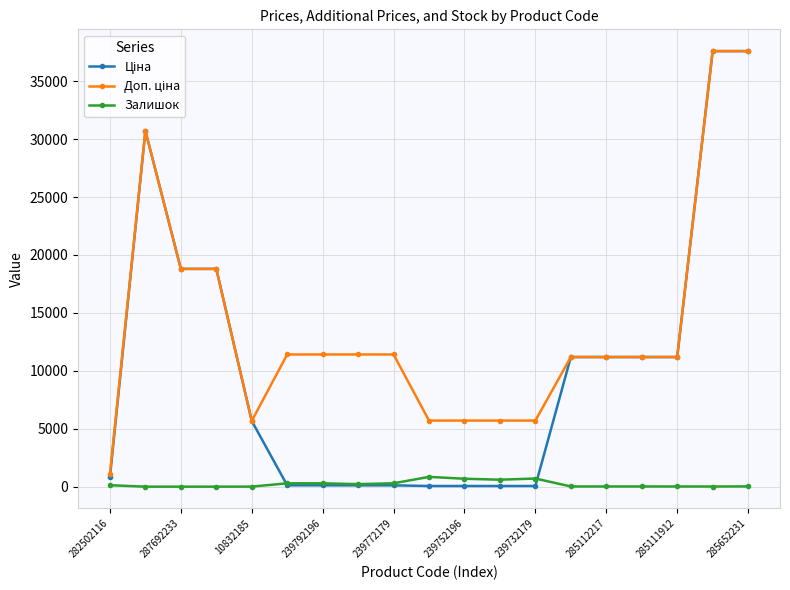

At how many categories does at least one series exceed 17759?

5